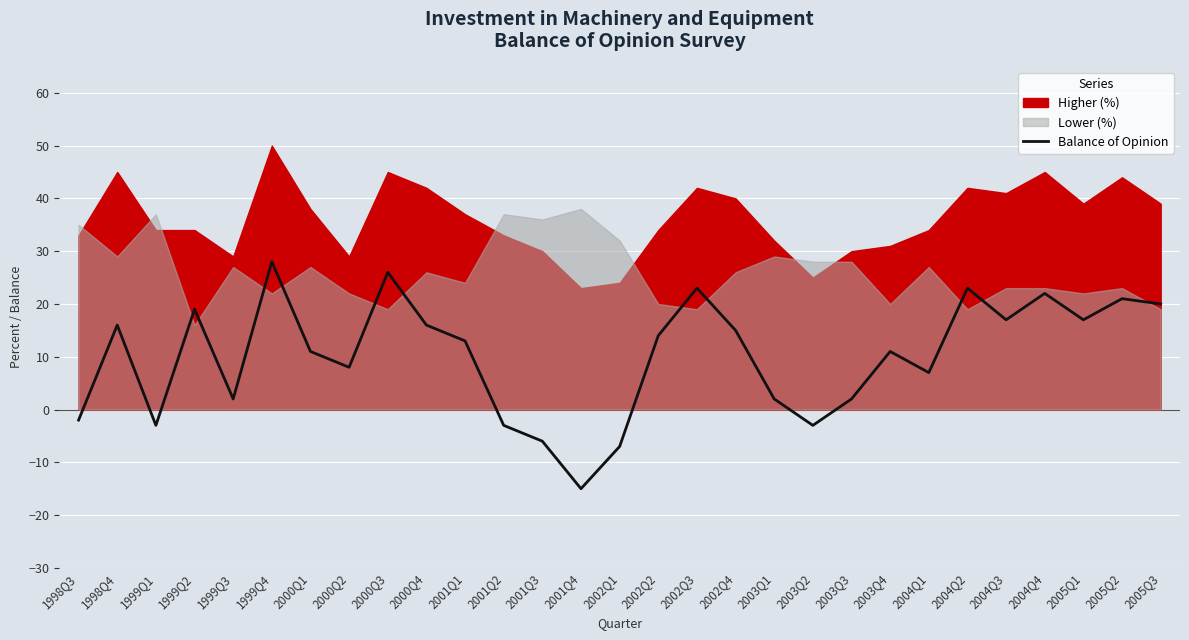

Reading right to left, list all the values displayed in this chart.

2005Q3=20	2005Q2=21	2005Q1=17	2004Q4=22	2004Q3=17	2004Q2=23	2004Q1=7	2003Q4=11	2003Q3=2	2003Q2=-3	2003Q1=2	2002Q4=15	2002Q3=23	2002Q2=14	2002Q1=-7	2001Q4=-15	2001Q3=-6	2001Q2=-3	2001Q1=13	2000Q4=16	2000Q3=26	2000Q2=8	2000Q1=11	1999Q4=28	1999Q3=2	1999Q2=19	1999Q1=-3	1998Q4=16	1998Q3=-2